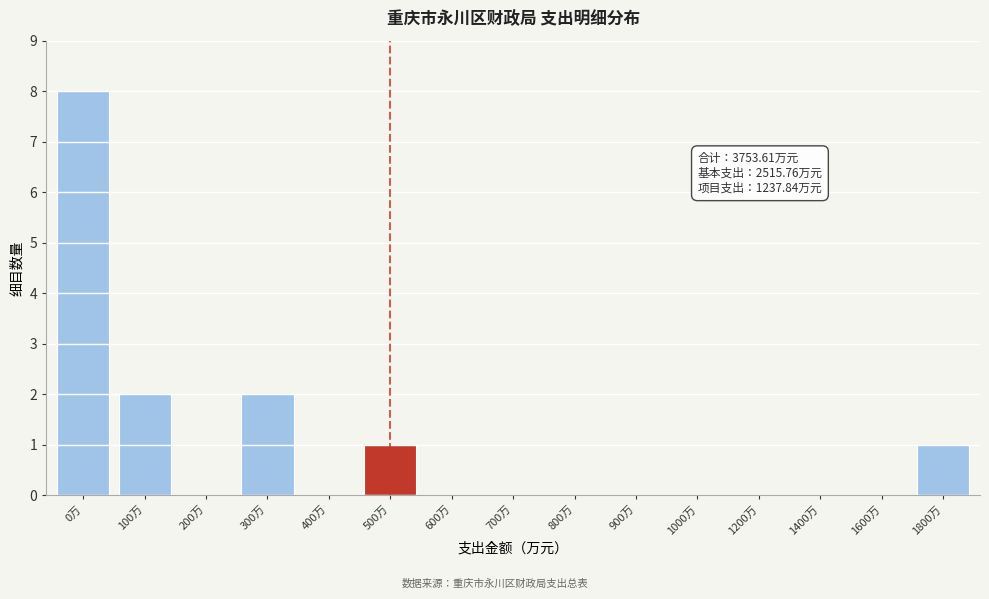

Reading left to right, extract all data points from this chart.

0万=8	100万=2	200万=0	300万=2	400万=0	500万=1	600万=0	700万=0	800万=0	900万=0	1000万=0	1200万=0	1400万=0	1600万=0	1800万=1